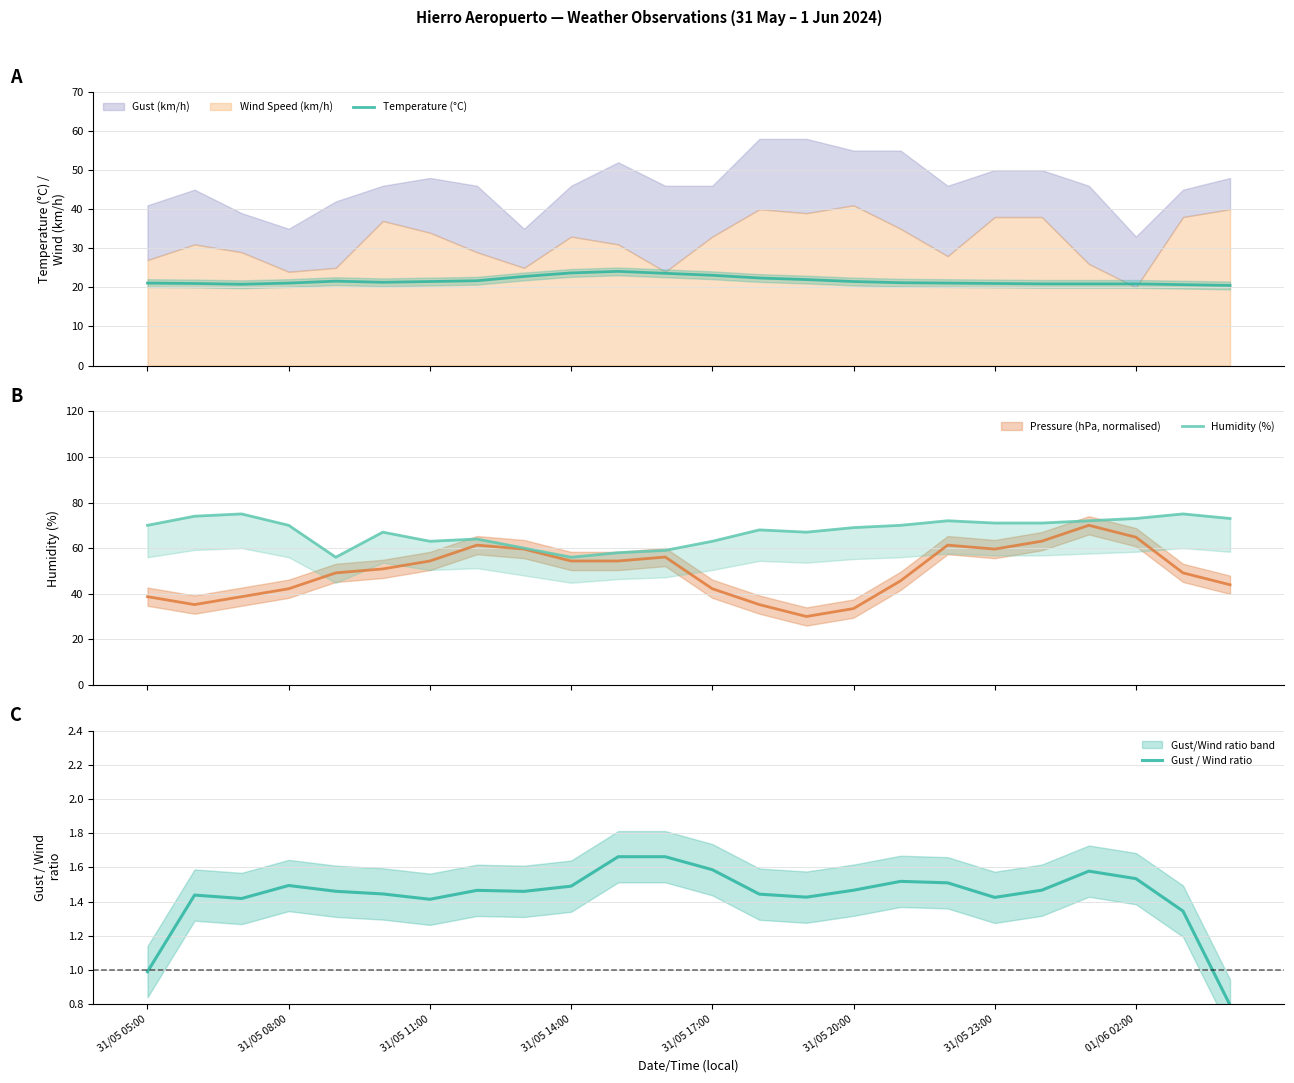

The Gust / Wind ratio series shows 1.0 at 31/05 05:00. True or false?

True